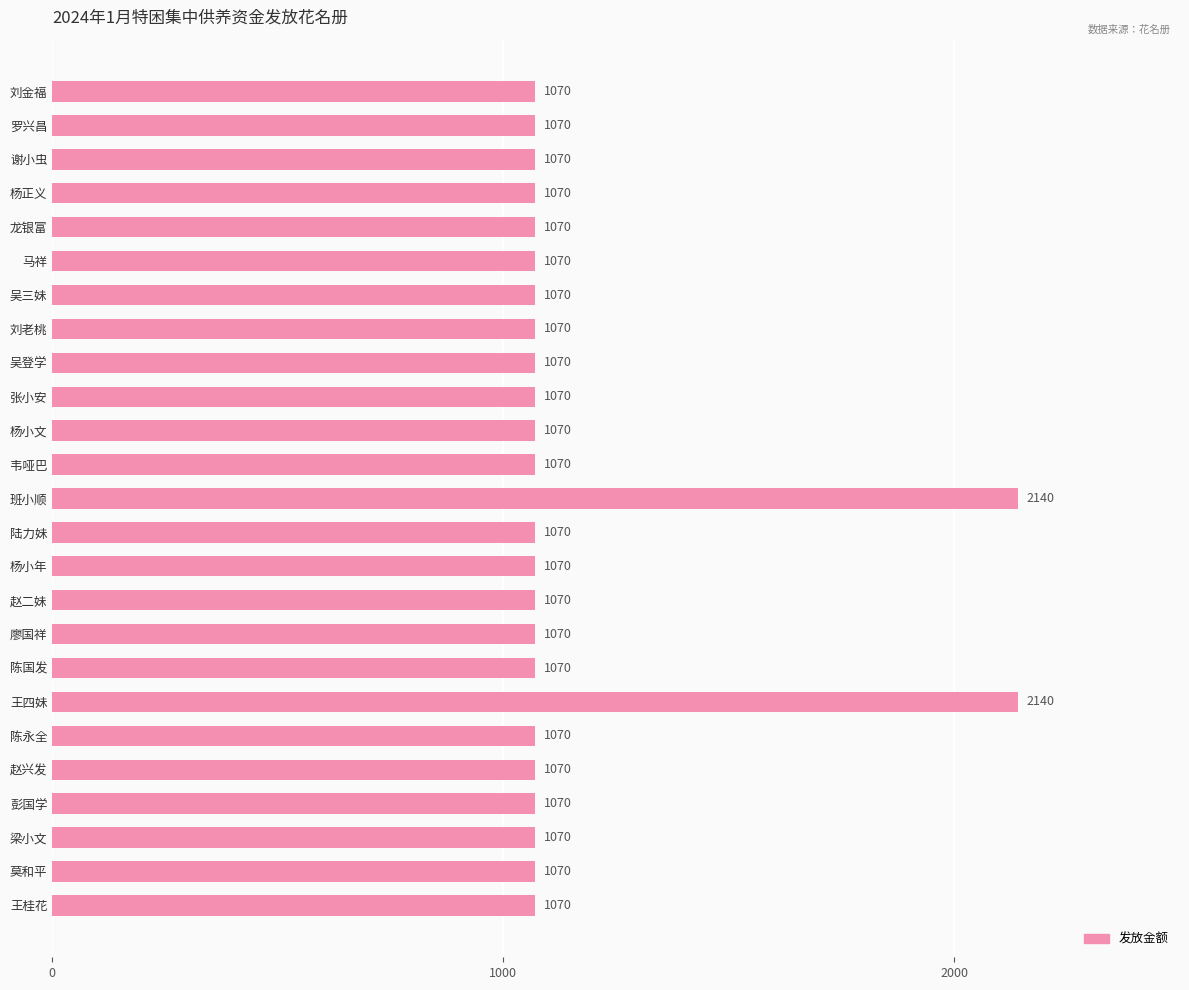

What is the value of the 2nd bar from the top?

1070